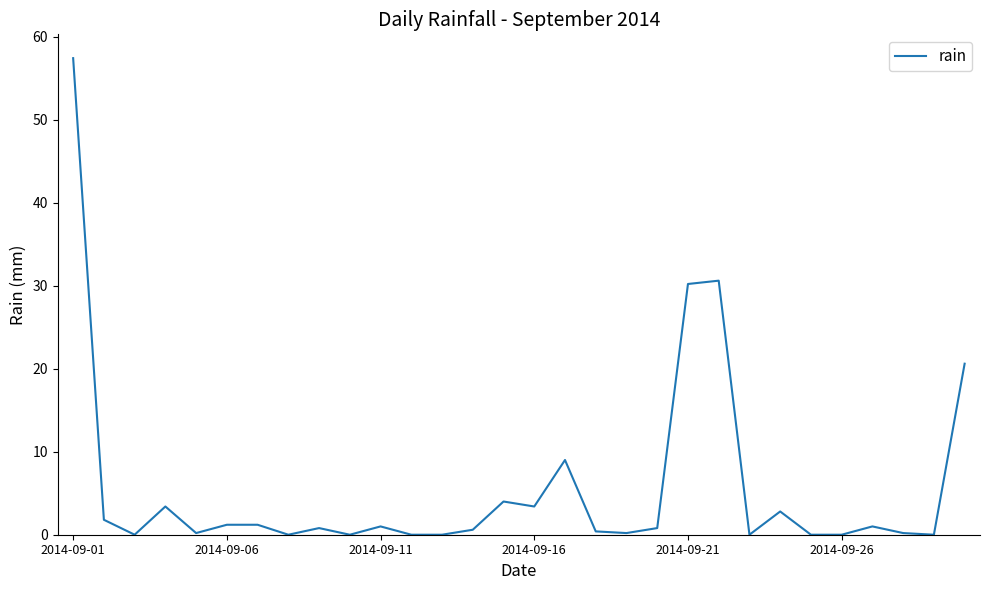

What is the difference between the maximum and minimum values?

57.4